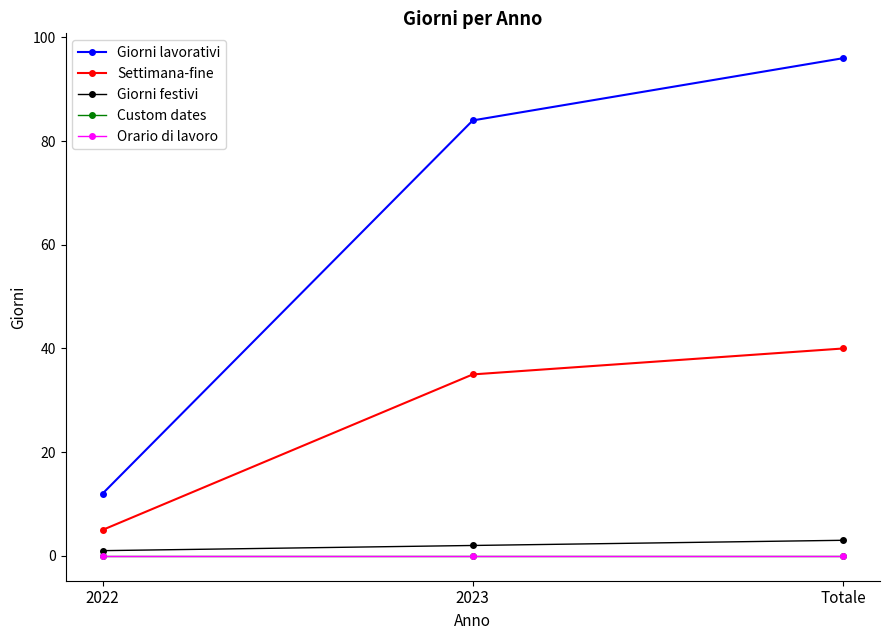

True or false: Giorni lavorativi has a value of 12 at 2022.

True